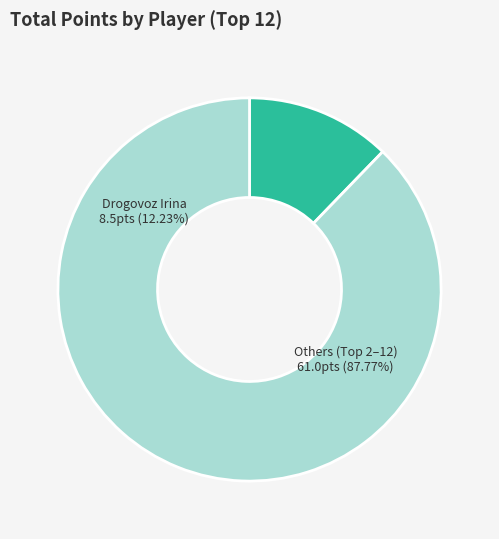

The Arutyunova Asya slice represents 1% of the pie. True or false?

False